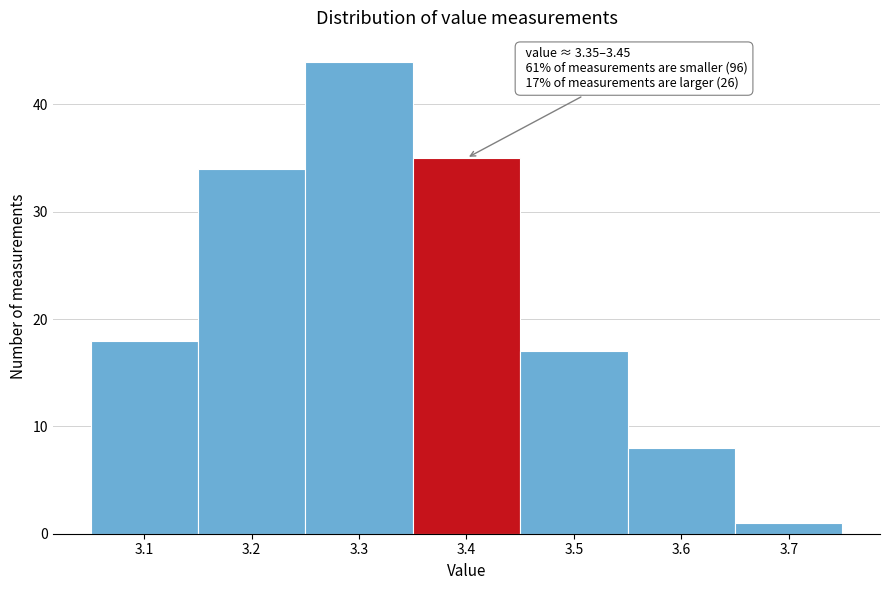

Which range on the x-axis has the tallest bar?

3.25 to 3.35